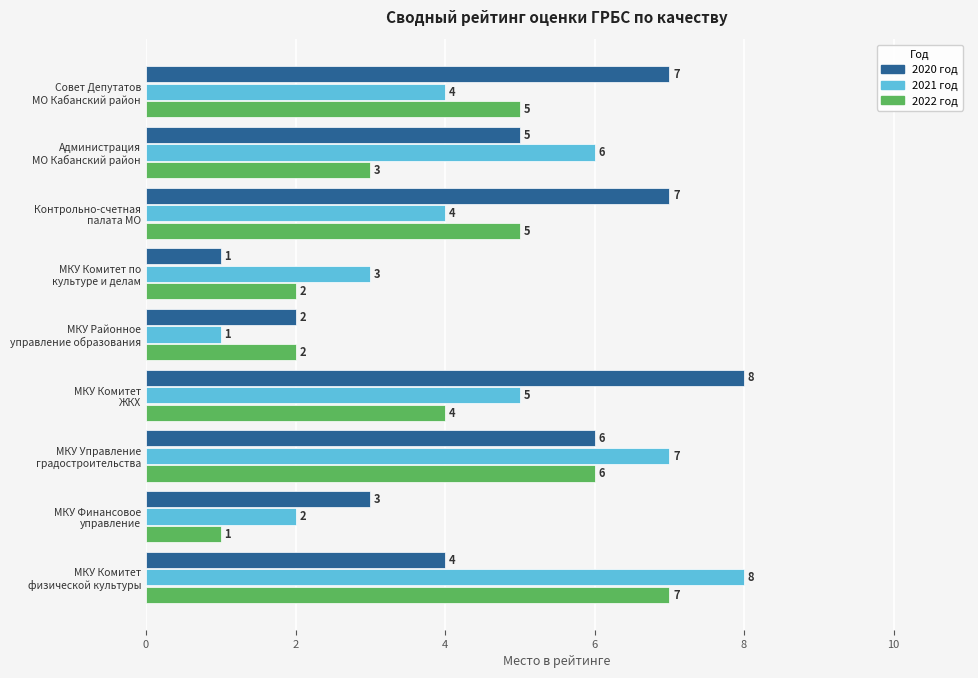

Count the 2022 год values in the range 2 to 5.

6